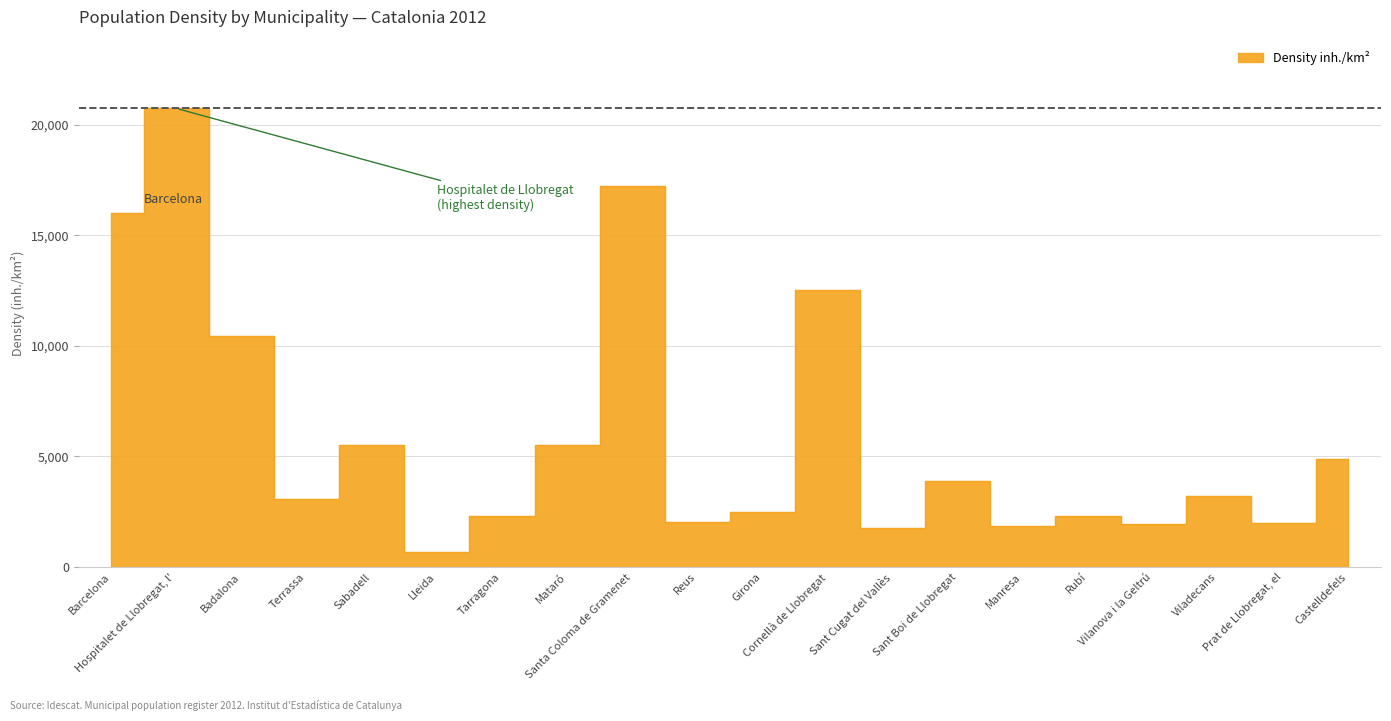

Which label corresponds to the smallest value in the chart?

Lleida